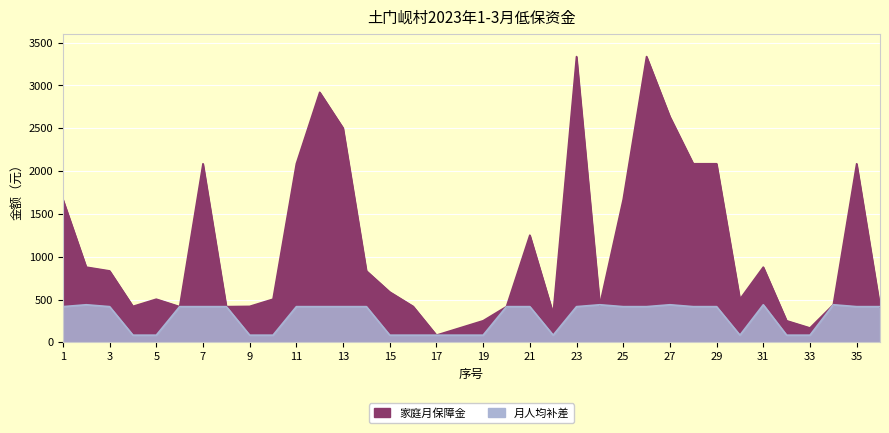

Which has a higher value, 10 or 25?

25